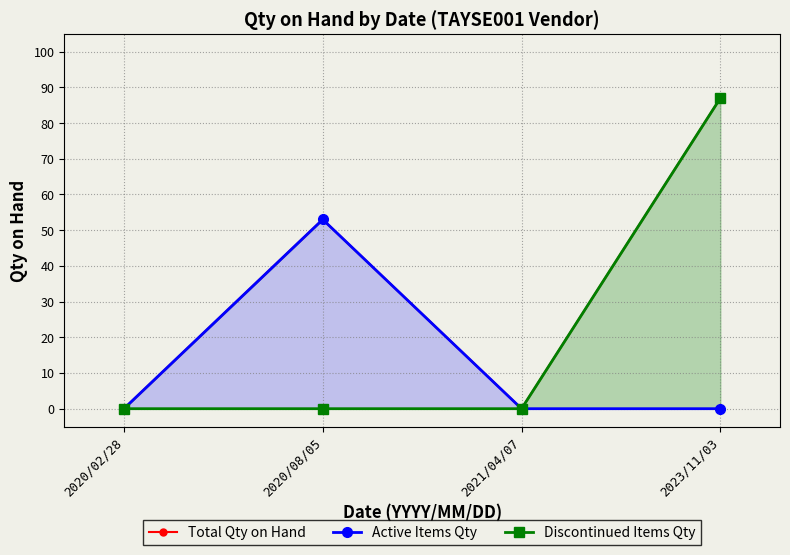

At which label is Active Items Qty closest to 26?

2020/02/28